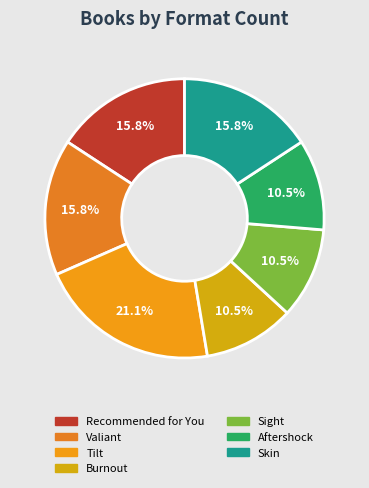

Which category has the biggest portion of the pie?

Tilt